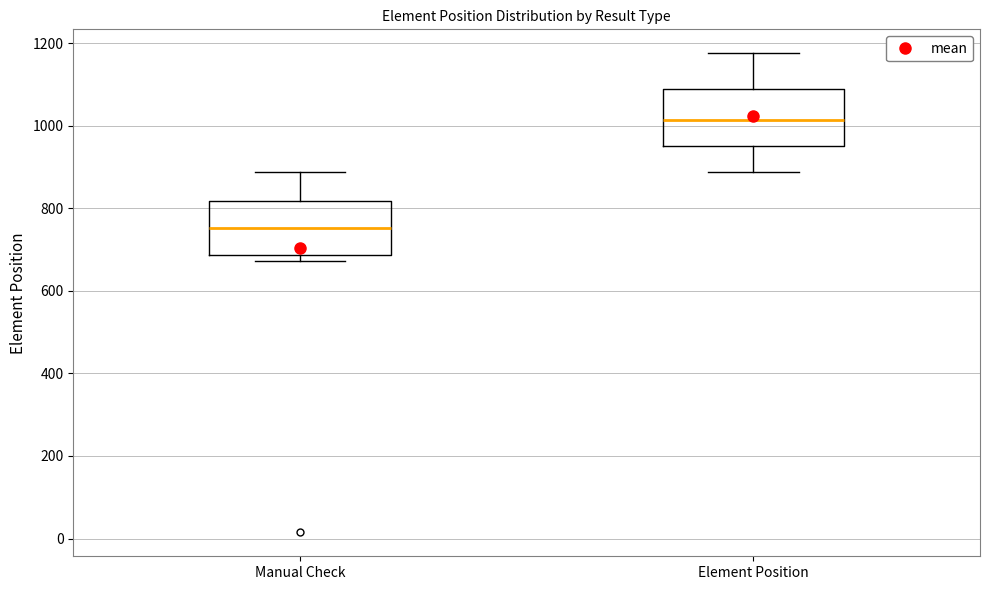

Reading left to right, transcribe this box plot: for each box, give where its median line is, the range the box spans, and where its two whiskers end, as read against the y-axis. The values are not printed on the chart, so give them approximately, as read against the axis.

Manual Check: median 760, box 680 to 820, whiskers 680 (just below the box's lower edge) to 880
Element Position: median 1020, box 960 to 1100, whiskers 880 to 1180